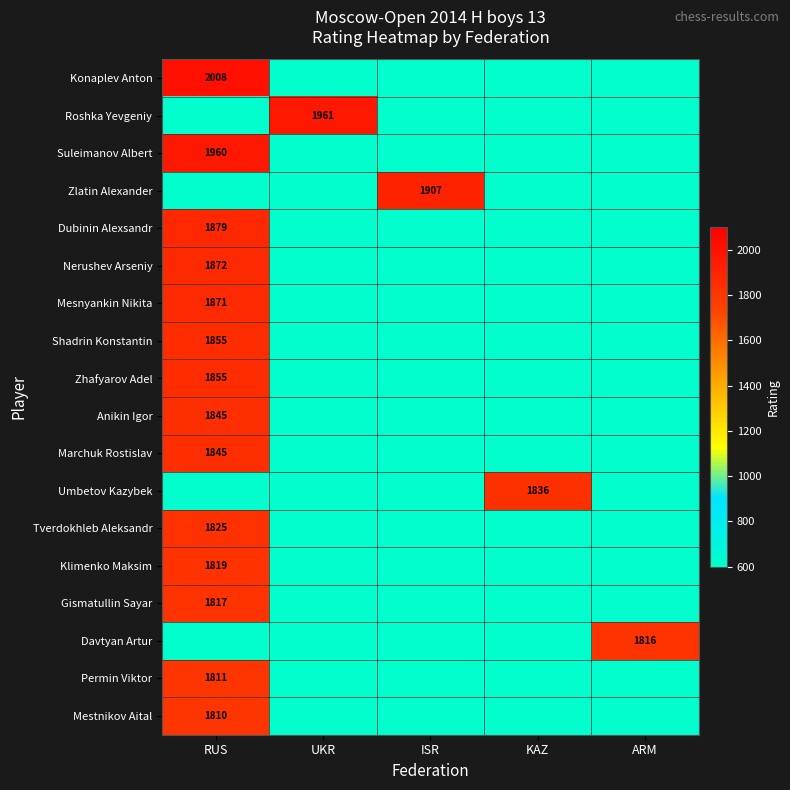

The Dubinin Alexsandr series shows 1879 at RUS. True or false?

True